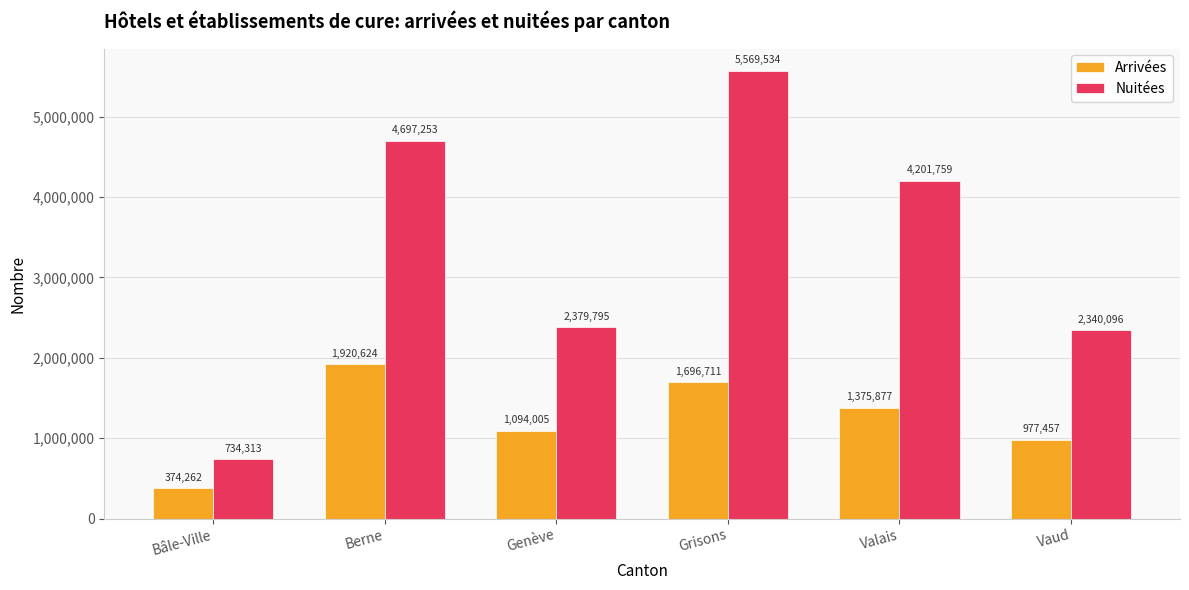

What is the greatest value displayed?

5569534